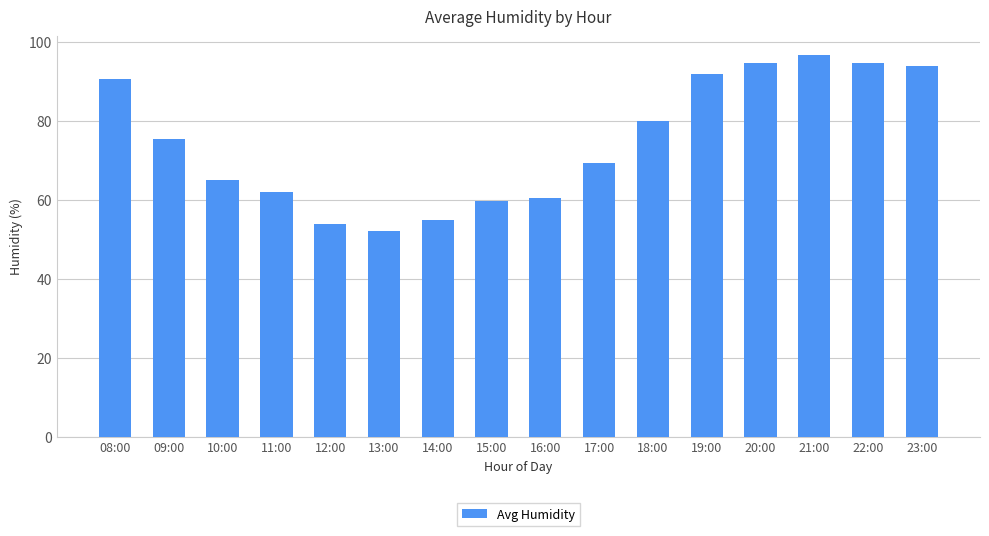

What is the change in value from 18:00 to 21:00?

+16.5